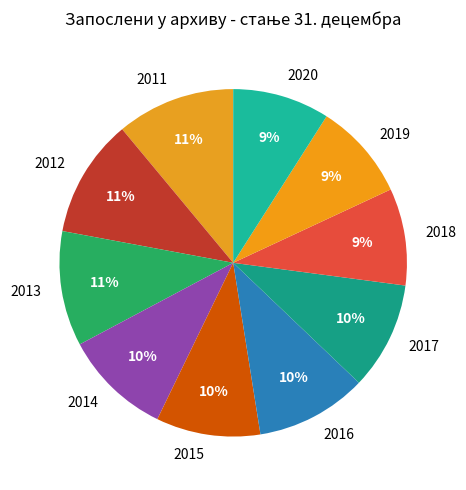

To the nearest percent, what is the combined percentage of 2014 and 2017?

20%